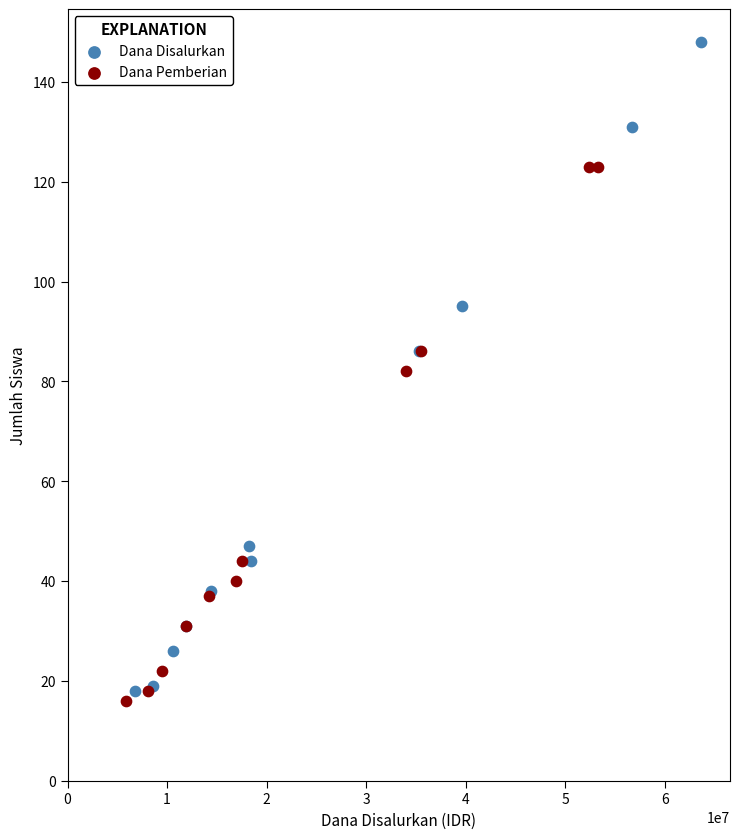

What are all the series names shown in the legend?

Dana Disalurkan, Dana Pemberian